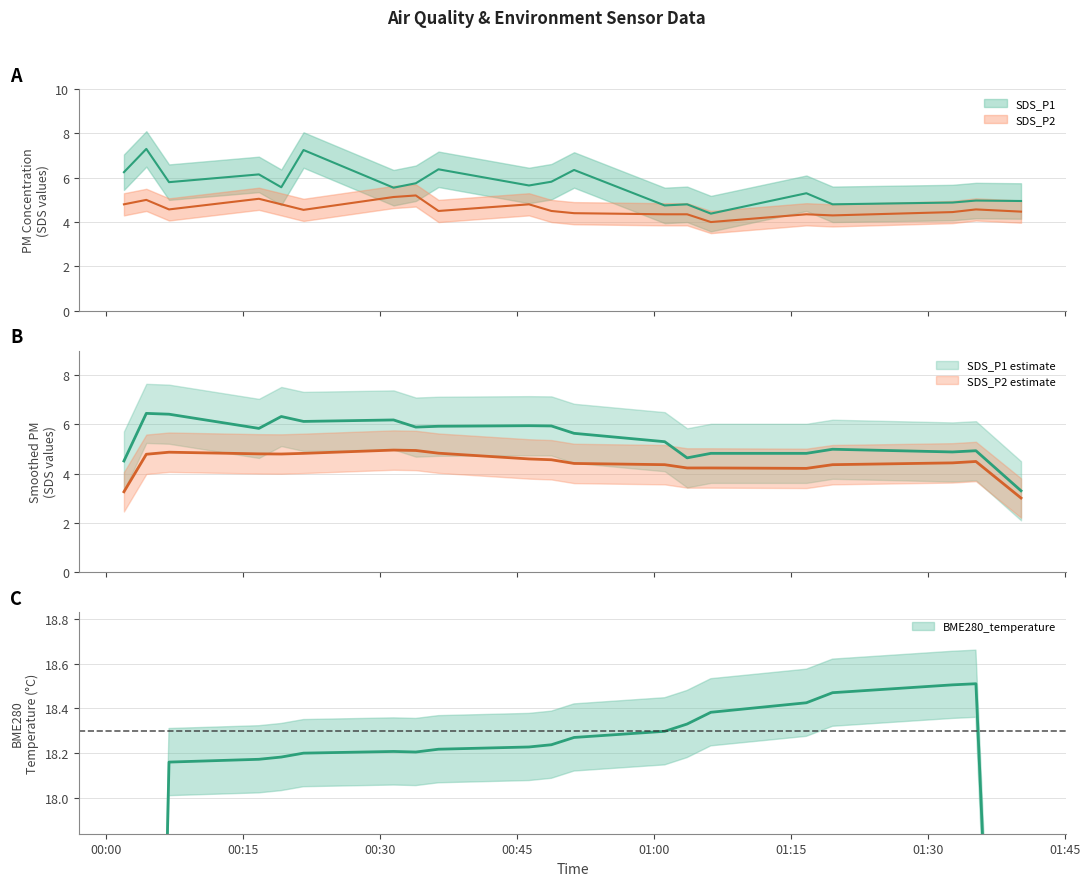

Which series has the largest total across all categories?

BME280_temperature